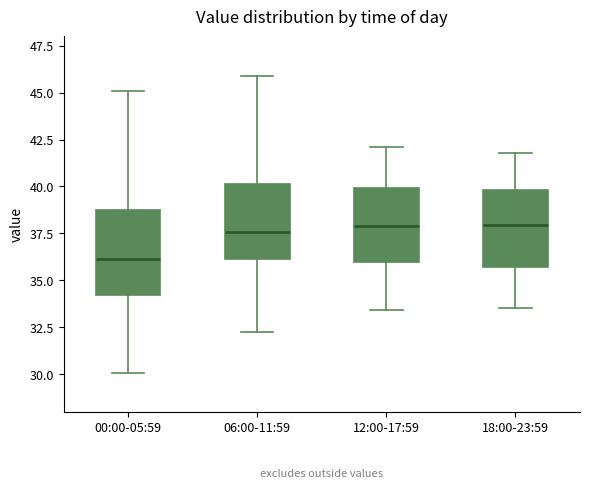

Which box has the lowest median line?

00:00-05:59